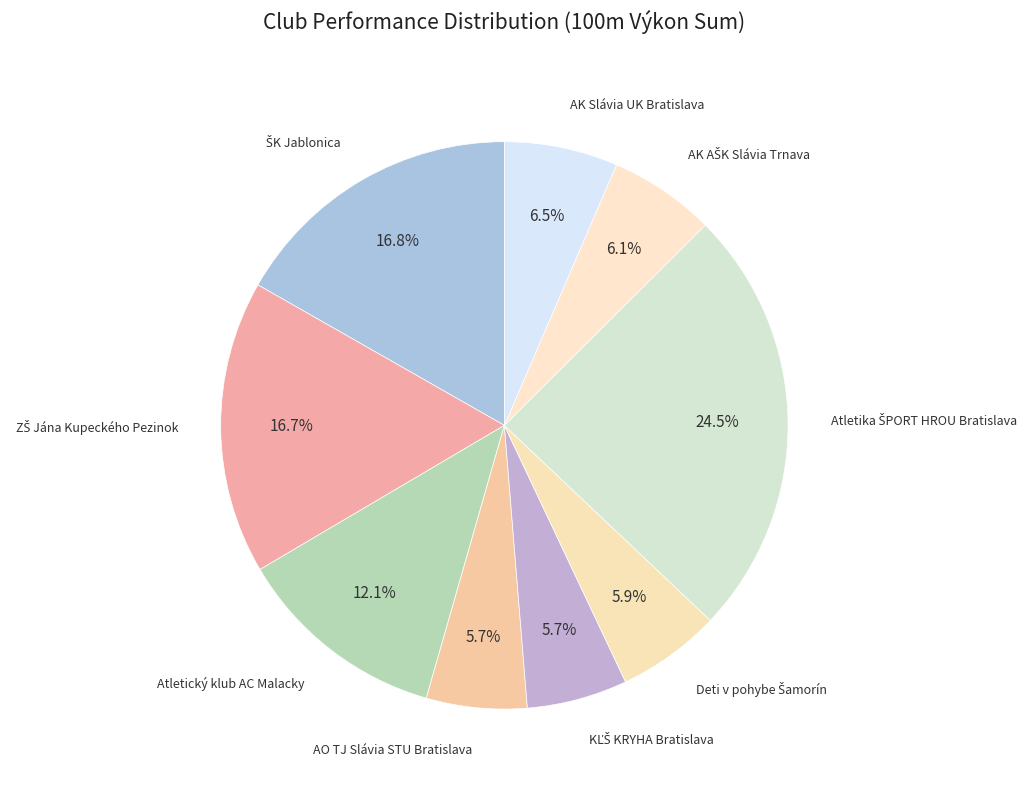

Rank the categories by value from lowest to highest.

AO TJ Slávia STU Bratislava, KĽŠ KRYHA Bratislava, Deti v pohybe Šamorín, AK AŠK Slávia Trnava, AK Slávia UK Bratislava, Atletický klub AC Malacky, ZŠ Jána Kupeckého Pezinok, ŠK Jablonica, Atletika ŠPORT HROU Bratislava